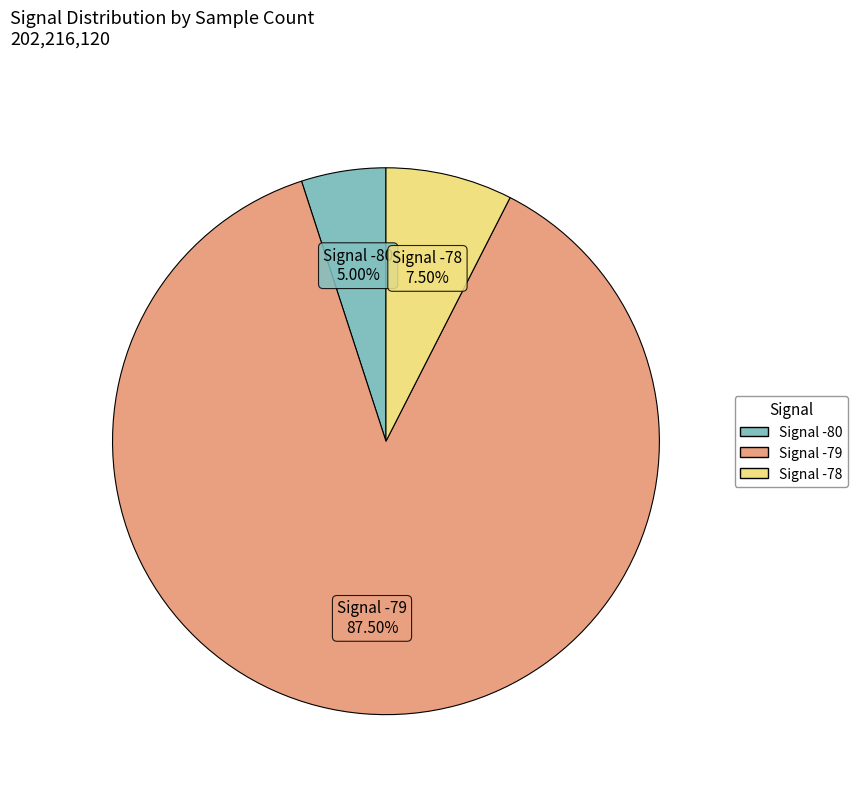

How many segments does this pie chart have?

3